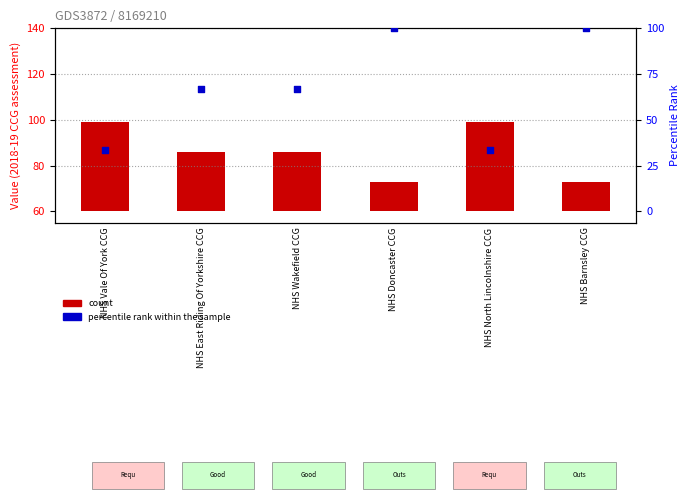

Which series has the widest spread of Y values?

percentile rank within the sample